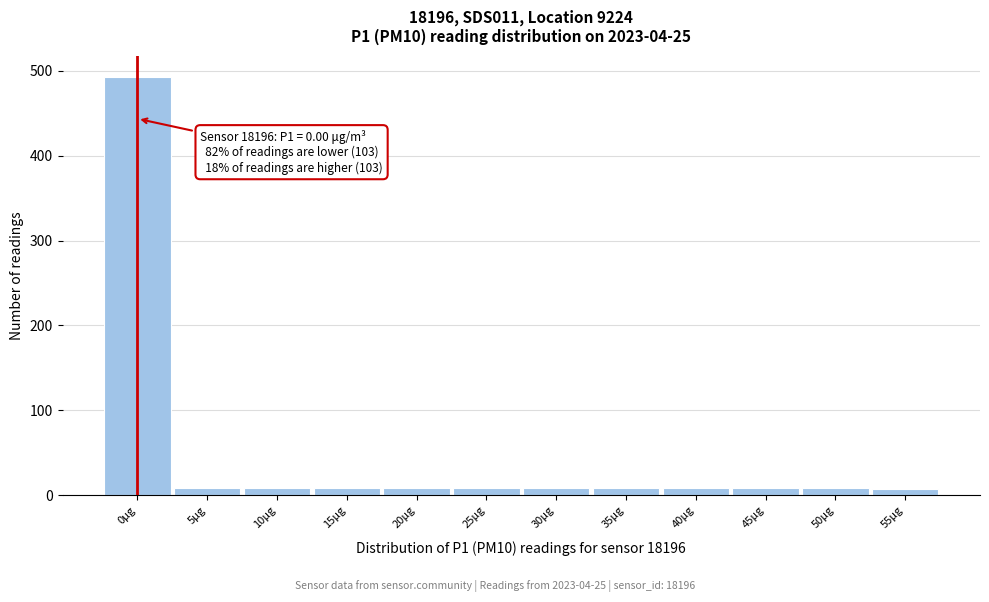

What is the label of the 10th bar from the left?

45μg